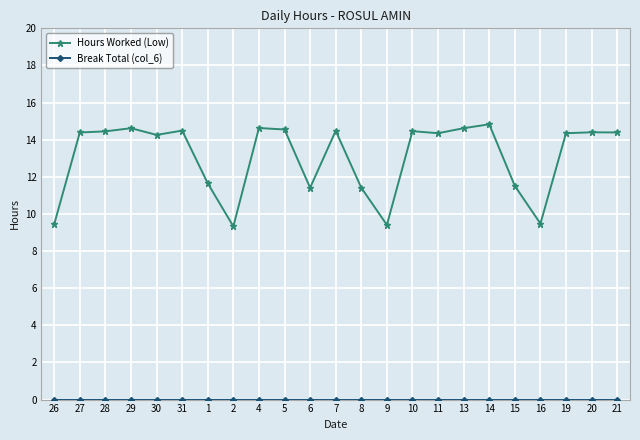

Between 26 and 13, which series saw the biggest shift?

Hours Worked (Low)